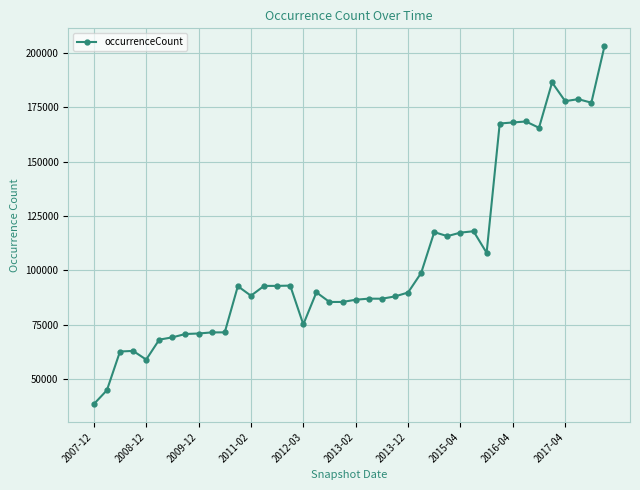

What is the average value?

104846